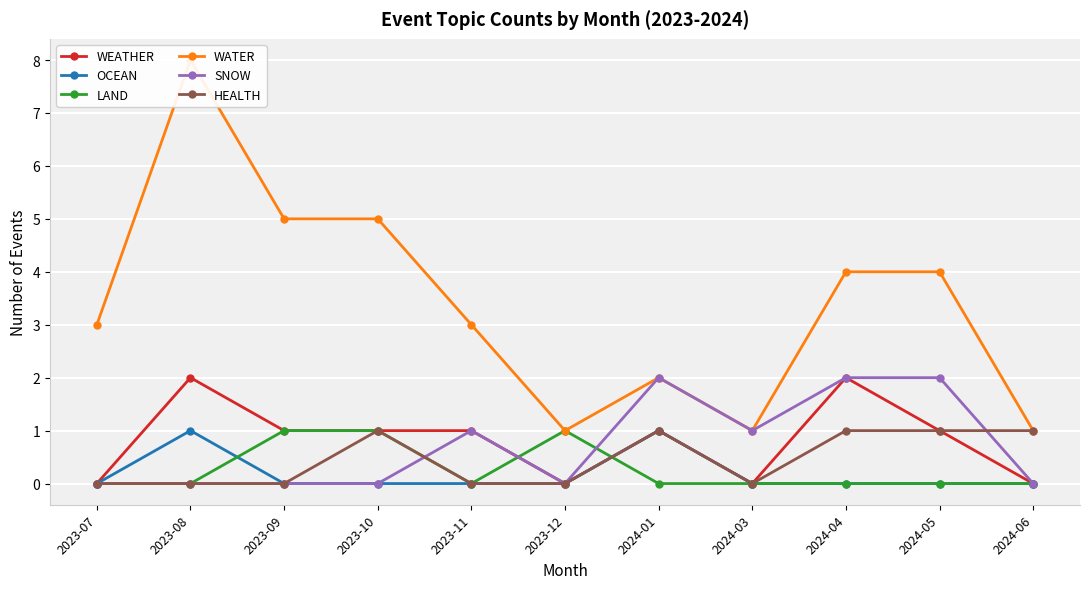

How many series are shown in this chart?

6